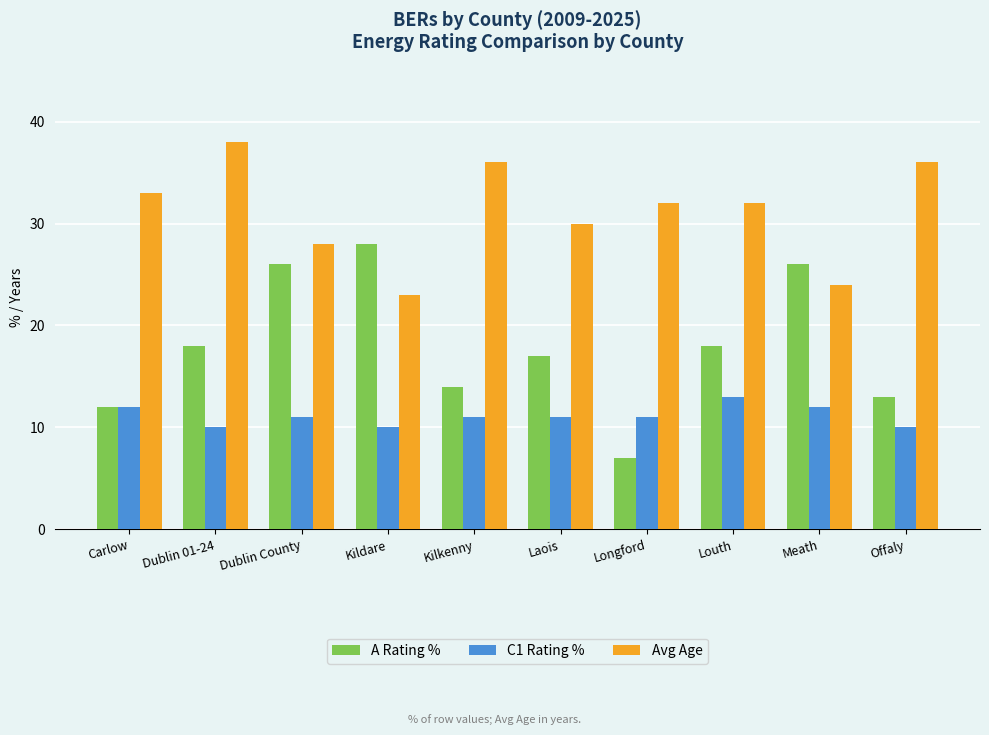

The Avg Age series shows 24 at Meath. True or false?

True